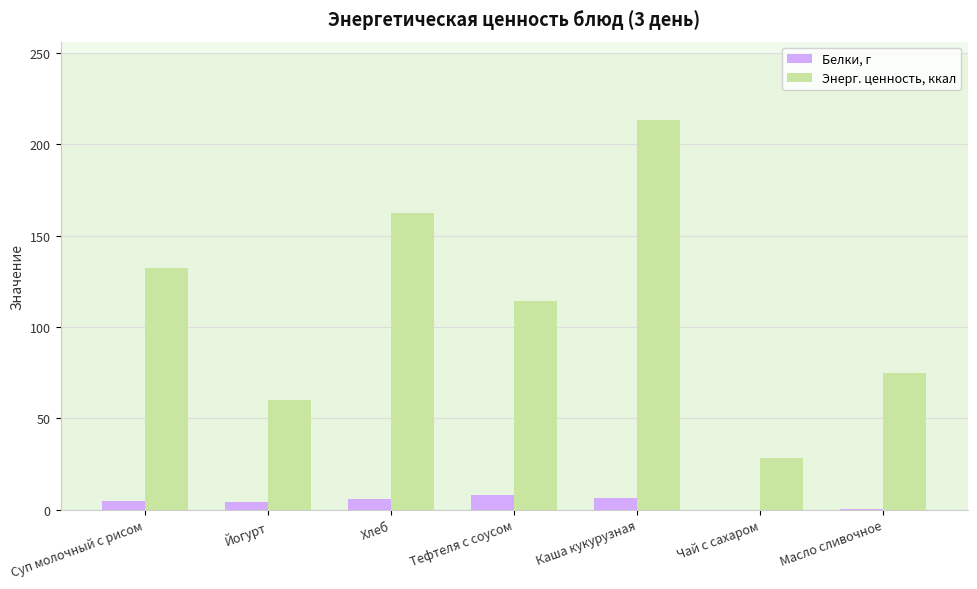

What is the highest value of the Энерг. ценность, ккал series?

213.6